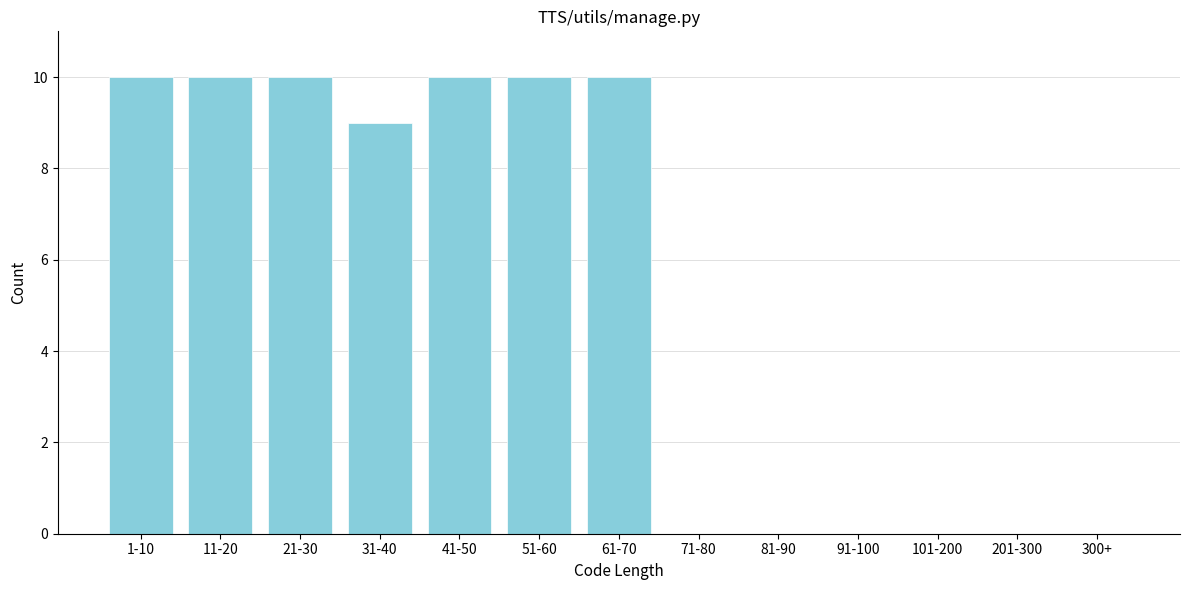

Reading left to right, extract all data points from this chart.

1-10=10	11-20=10	21-30=10	31-40=9	41-50=10	51-60=10	61-70=10	71-80=0	81-90=0	91-100=0	101-200=0	201-300=0	300+=0